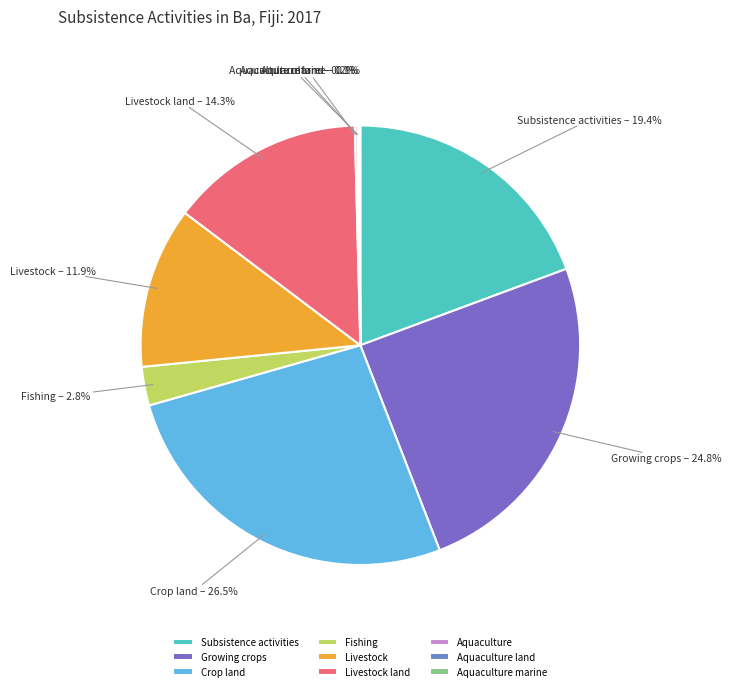

Combined, do Subsistence activities and Livestock land account for over 50%?

No